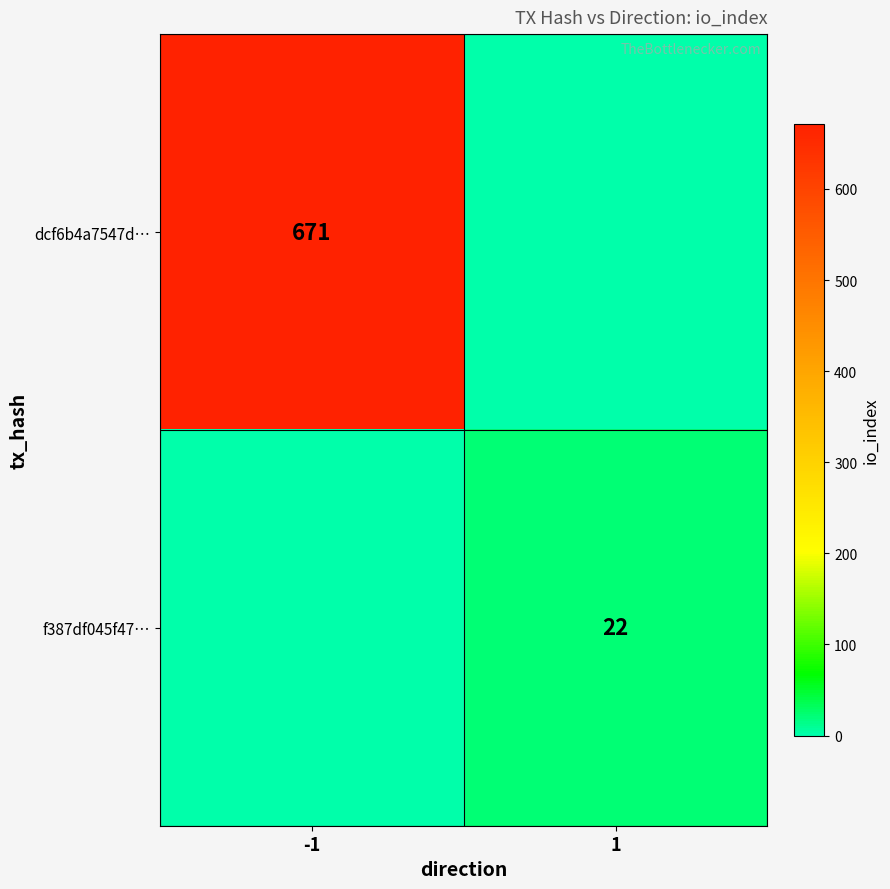

The dcf6b4a7547d… series shows 671 at -1. True or false?

True